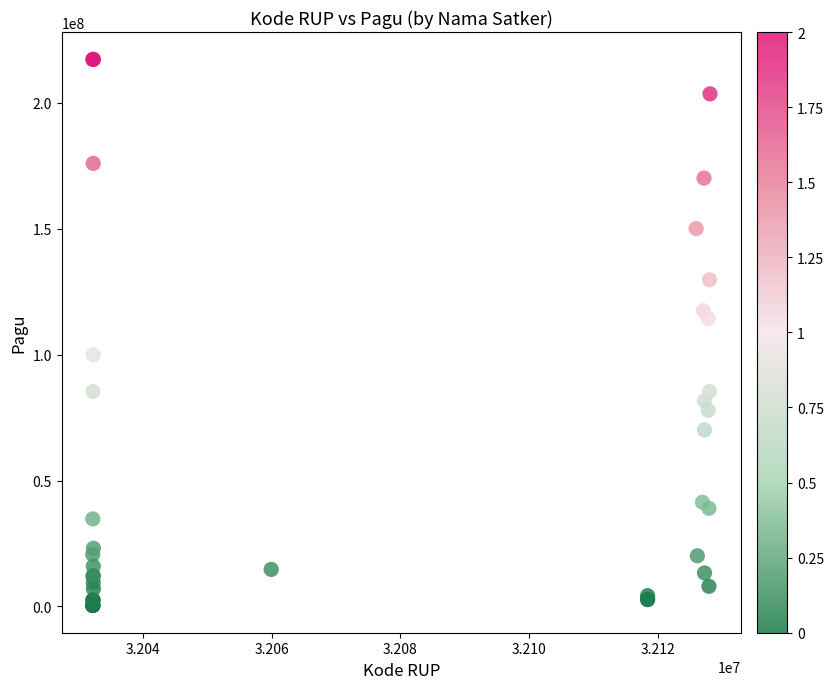

What Y value in the scatter plot is closest to 108830000?

114296000